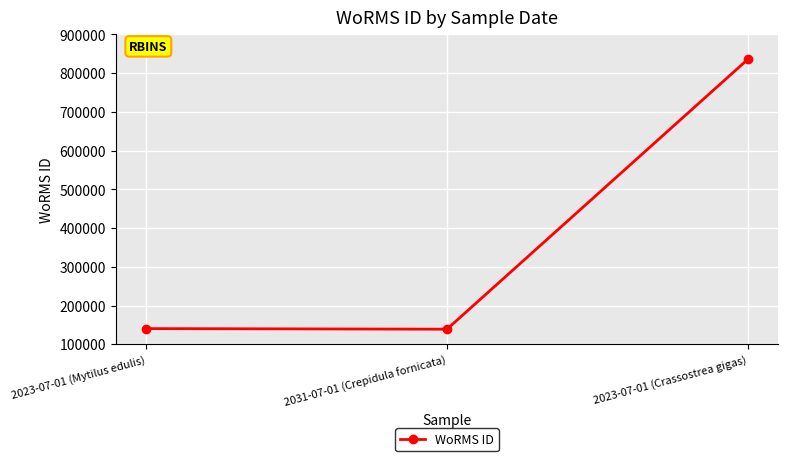

Is it true that the value at 2023-07-01 (Mytilus edulis) is 232453?

False